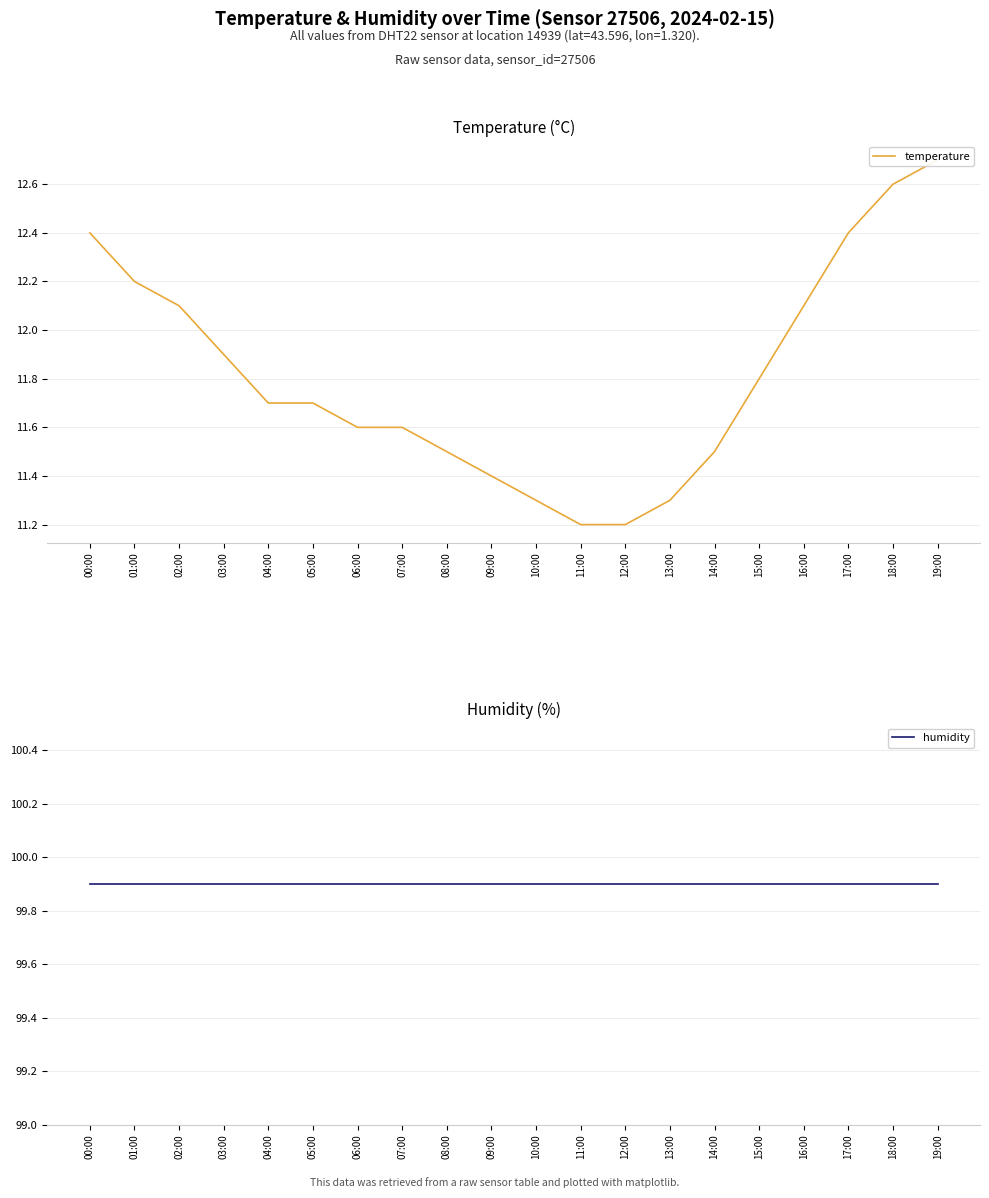

True or false: humidity and temperature intersect in this chart.

False